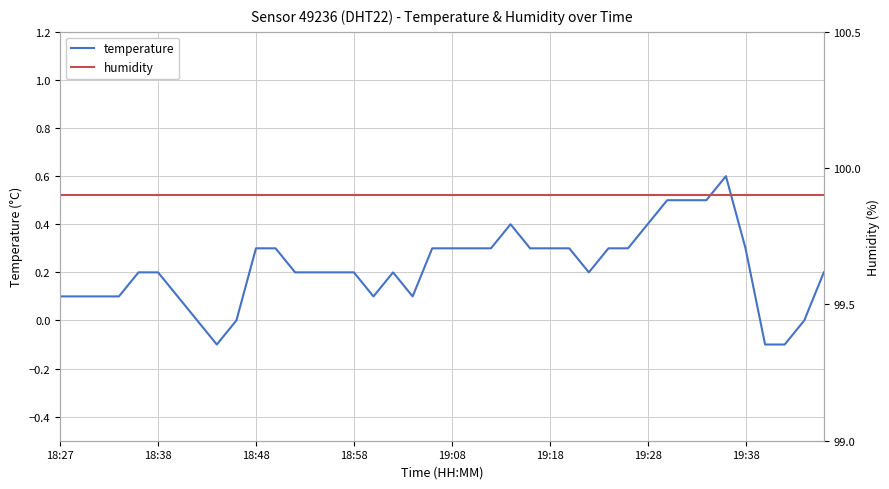

What are all the series names shown in the legend?

temperature, humidity